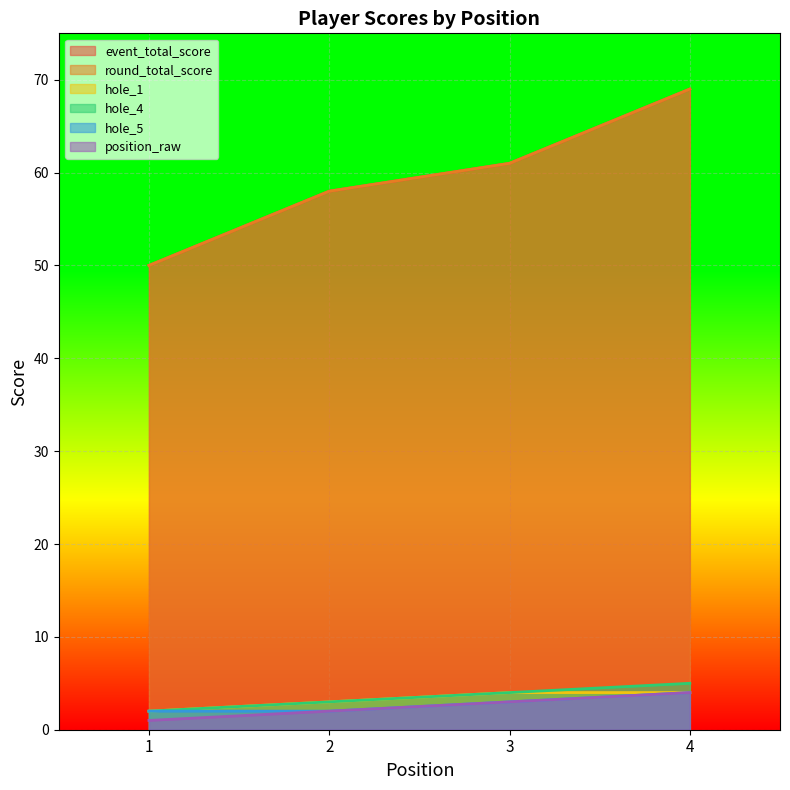

Which category has the lowest value in the hole_1 series?

1